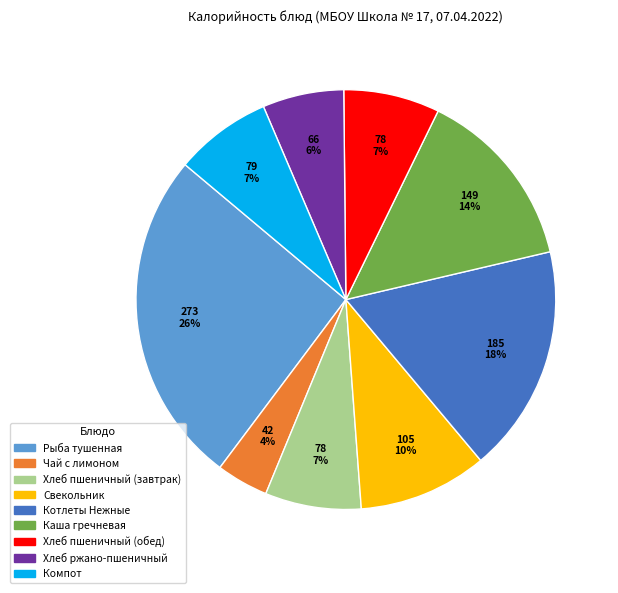

Is the sum of Свекольник and Компот greater than half?

No